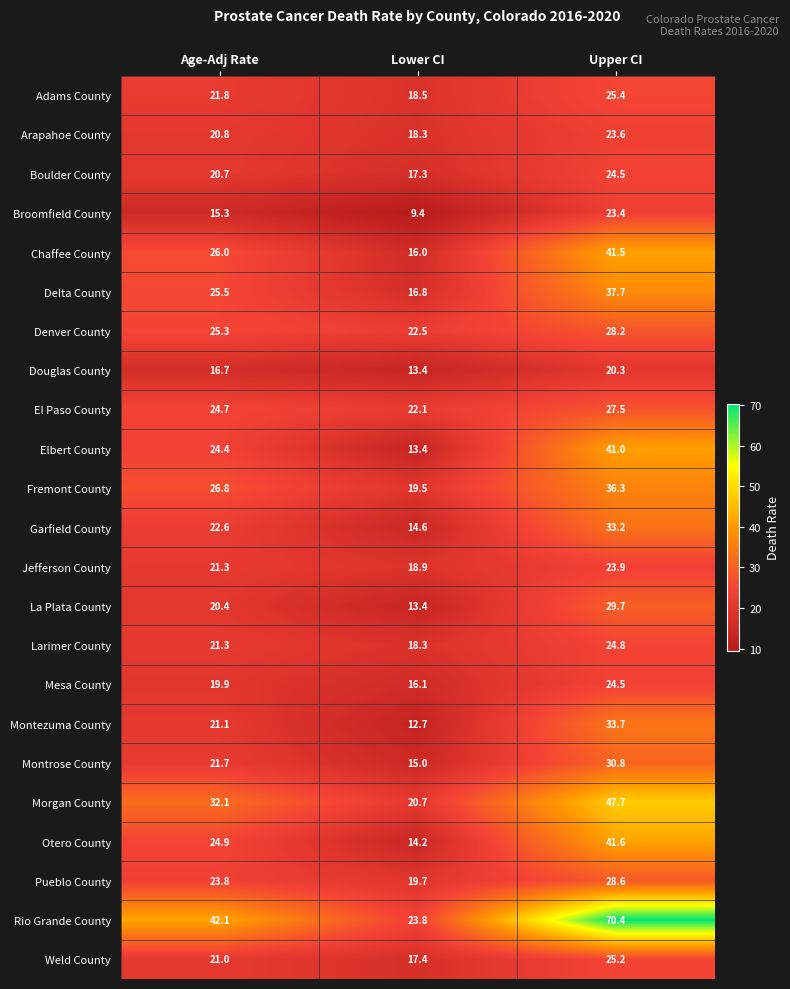

Which label corresponds to the largest value in the chart?

Upper CI